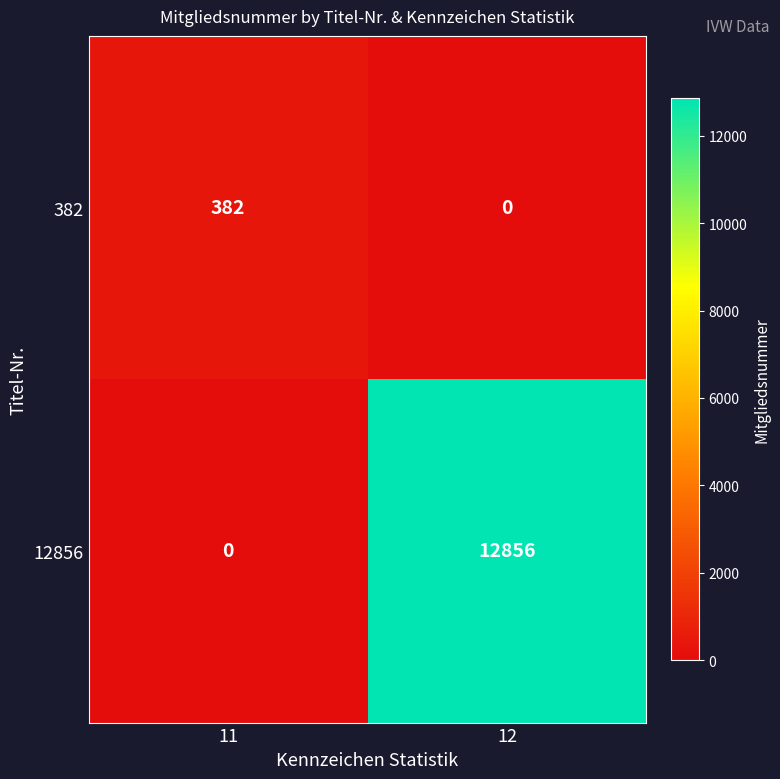

Which category has the highest value across all series?

12